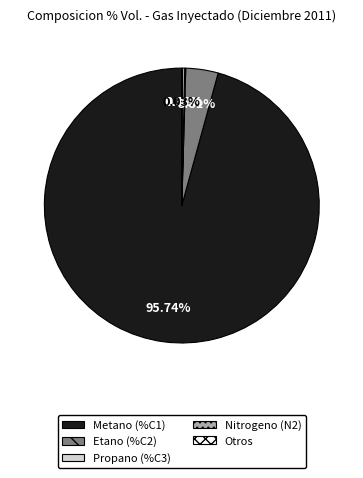

Does any single category account for the majority?

Yes